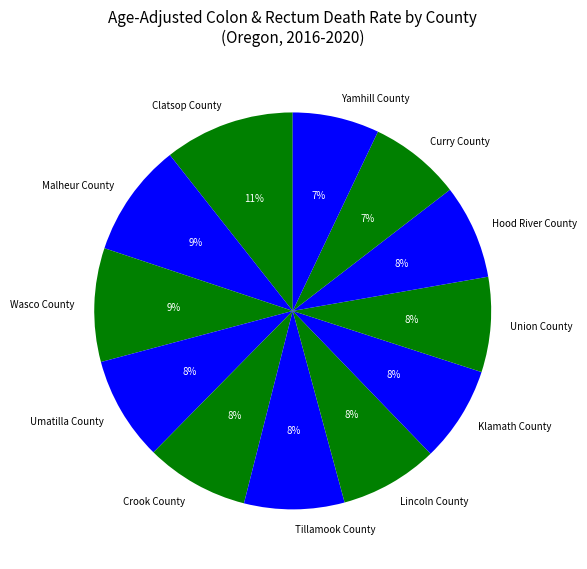

Count the number of slices in the pie.

12